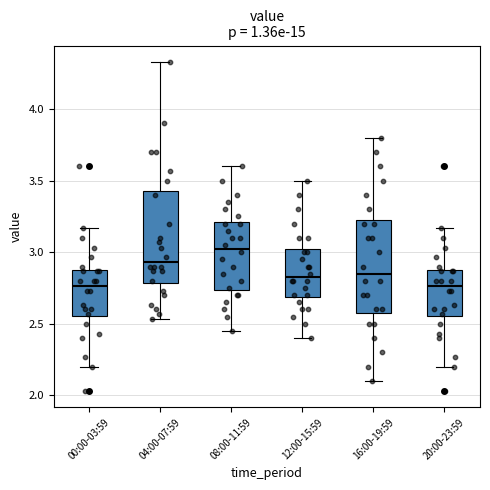

Reading left to right, transcribe this box plot: for each box, give where its median line is, the range the box spans, and where its two whiskers end, as read against the y-axis. The values are not printed on the chart, so give them approximately, as read against the axis.

00:00-03:59: median 2.75, box 2.55 to 2.90, whiskers 2.20 to 3.15
04:00-07:59: median 2.95, box 2.80 to 3.45, whiskers 2.55 to 4.35
08:00-11:59: median 3.05, box 2.75 to 3.20, whiskers 2.45 to 3.60
12:00-15:59: median 2.85, box 2.70 to 3.05, whiskers 2.40 to 3.50
16:00-19:59: median 2.85, box 2.60 to 3.25, whiskers 2.10 to 3.80
20:00-23:59: median 2.75, box 2.55 to 2.90, whiskers 2.20 to 3.15